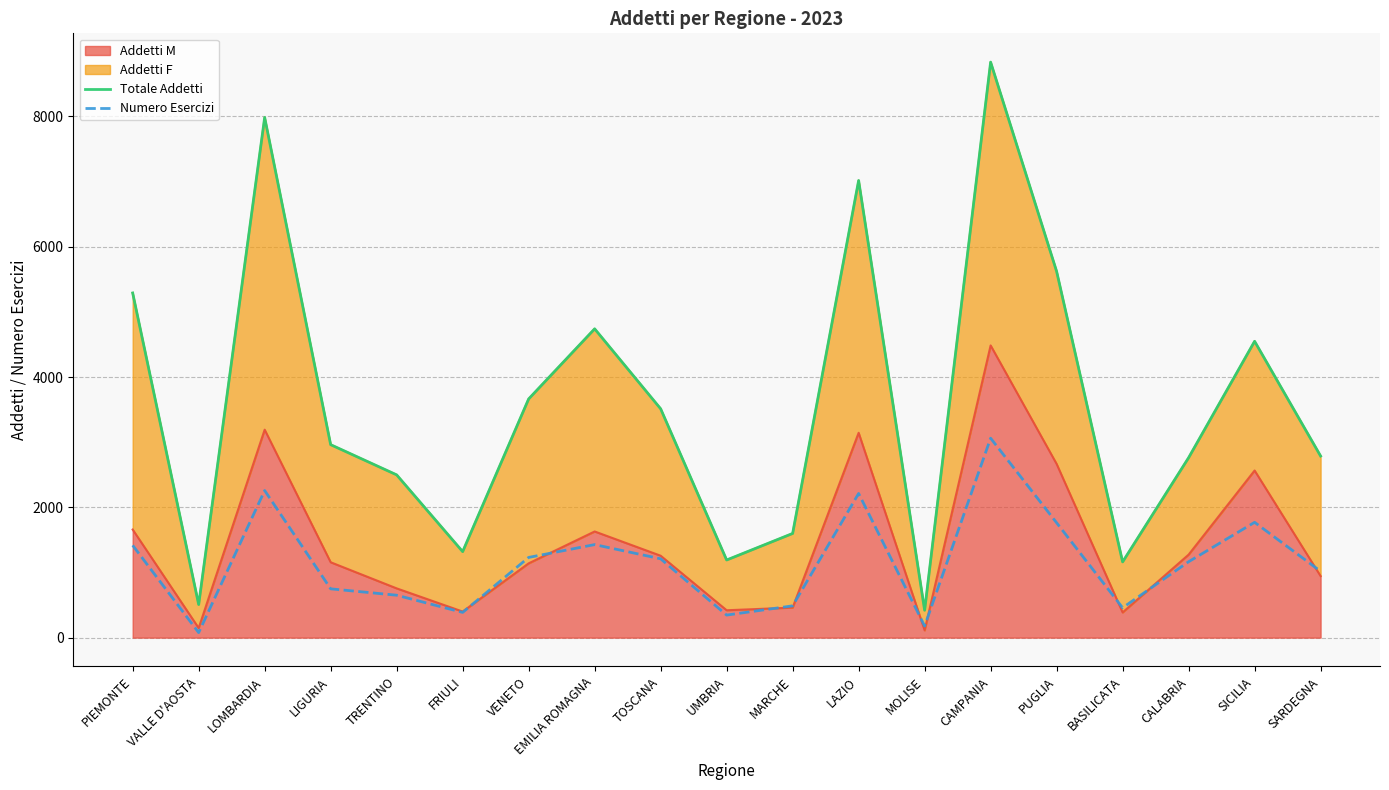

Reading left to right, extract all data points from this chart.

Totale Addetti: PIEMONTE=5290.4	VALLE D'AOSTA=508.1	LOMBARDIA=7984.6	LIGURIA=2961.9	TRENTINO=2498.4	FRIULI=1320.2	VENETO=3663.9	EMILIA ROMAGNA=4740.1	TOSCANA=3512.7	UMBRIA=1191.6	MARCHE=1599.1	LAZIO=7016.7	MOLISE=420.3	CAMPANIA=8834.0	PUGLIA=5621.6	BASILICATA=1162.5	CALABRIA=2761.9	SICILIA=4548.7	SARDEGNA=2787.3
Numero Esercizi: PIEMONTE=1417.0	VALLE D'AOSTA=77.0	LOMBARDIA=2258.0	LIGURIA=749.0	TRENTINO=651.0	FRIULI=387.0	VENETO=1231.0	EMILIA ROMAGNA=1428.0	TOSCANA=1210.0	UMBRIA=346.0	MARCHE=488.0	LAZIO=2213.0	MOLISE=178.0	CAMPANIA=3061.0	PUGLIA=1763.0	BASILICATA=458.0	CALABRIA=1165.0	SICILIA=1770.0	SARDEGNA=1018.0